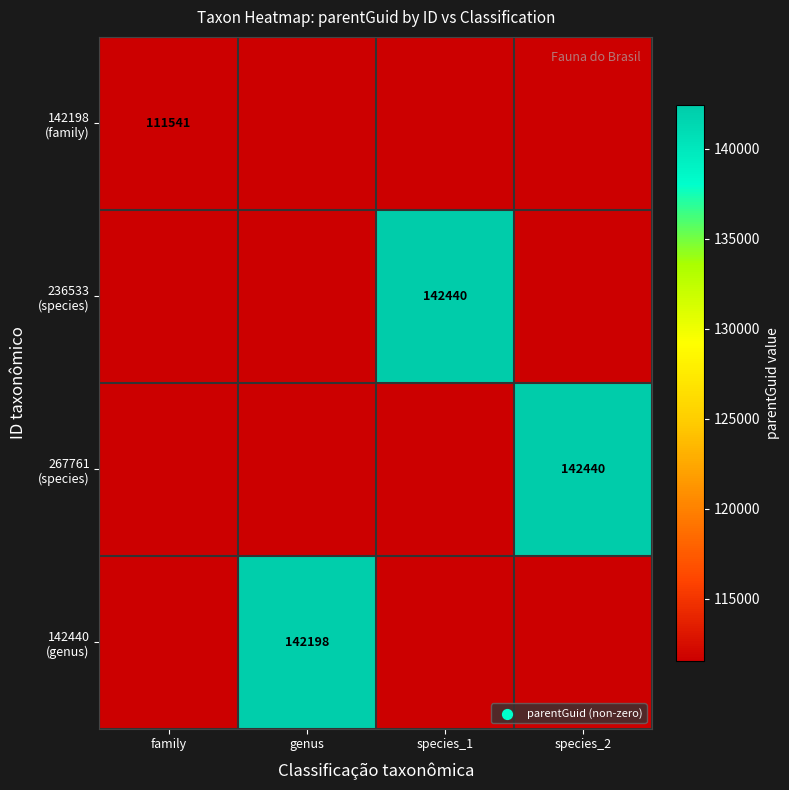

Rank the series at genus from highest to lowest value.

142198 (family), 236533 (species), 267761 (species), 142440 (genus)